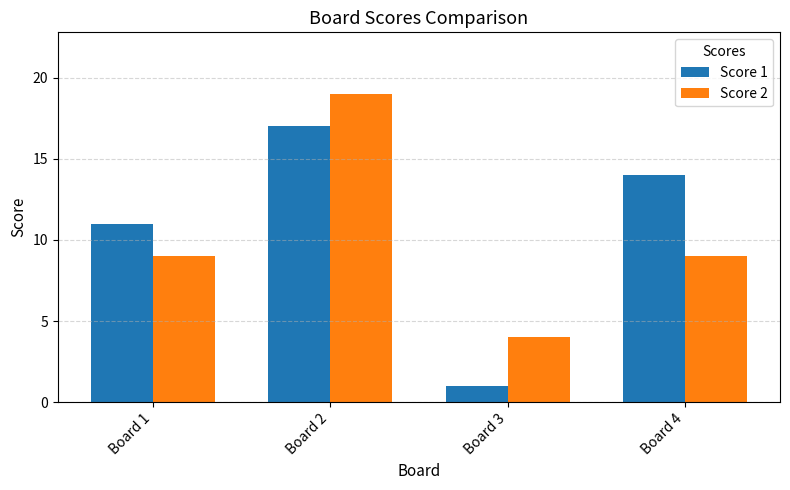

What is the value of the Score 2 bar at the 3rd from the left?

4